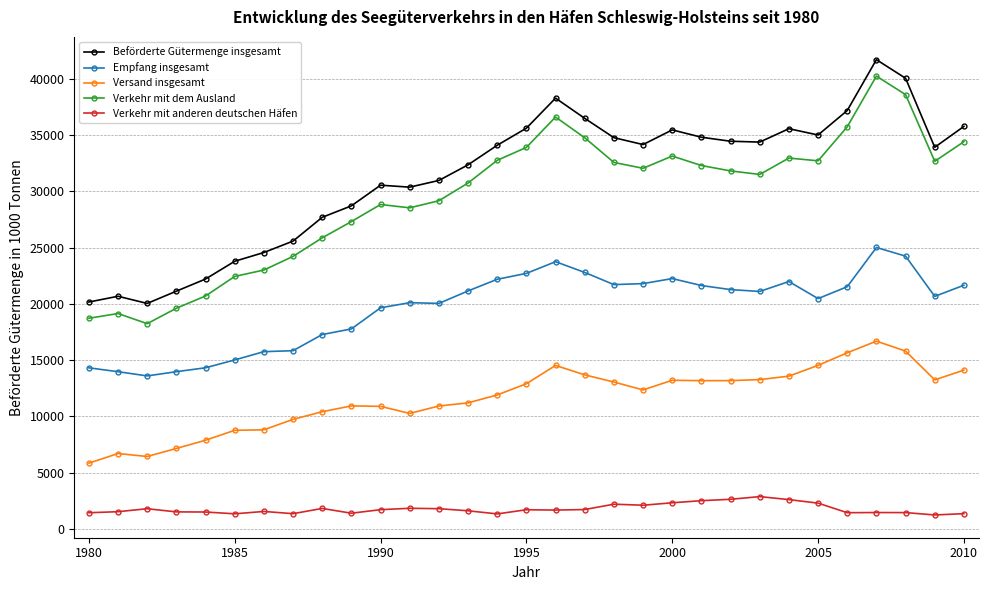

What is the value of the Versand insgesamt point at the 12th from the left?

10270.0